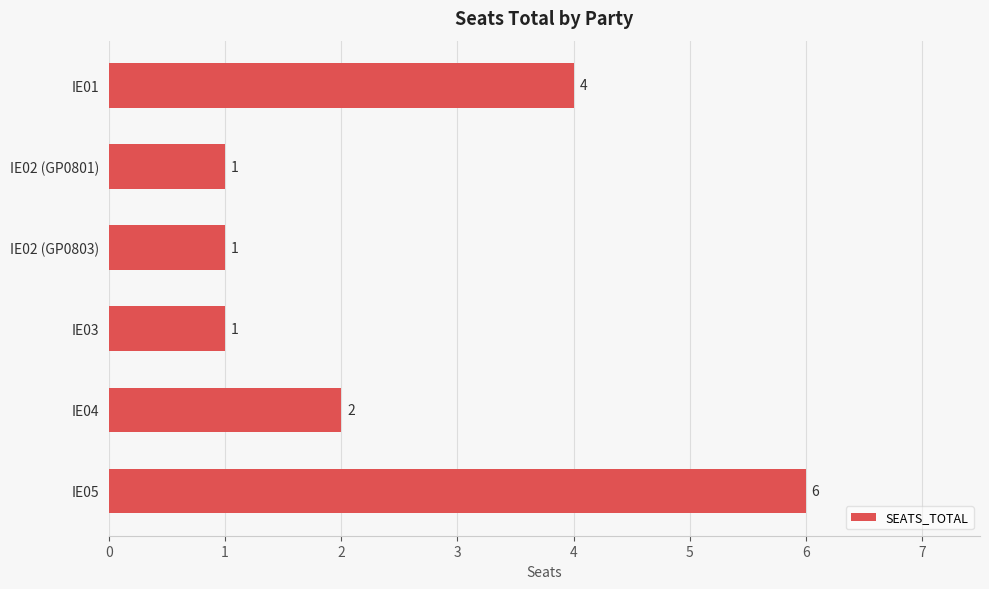

What position from the top is IE03?

4